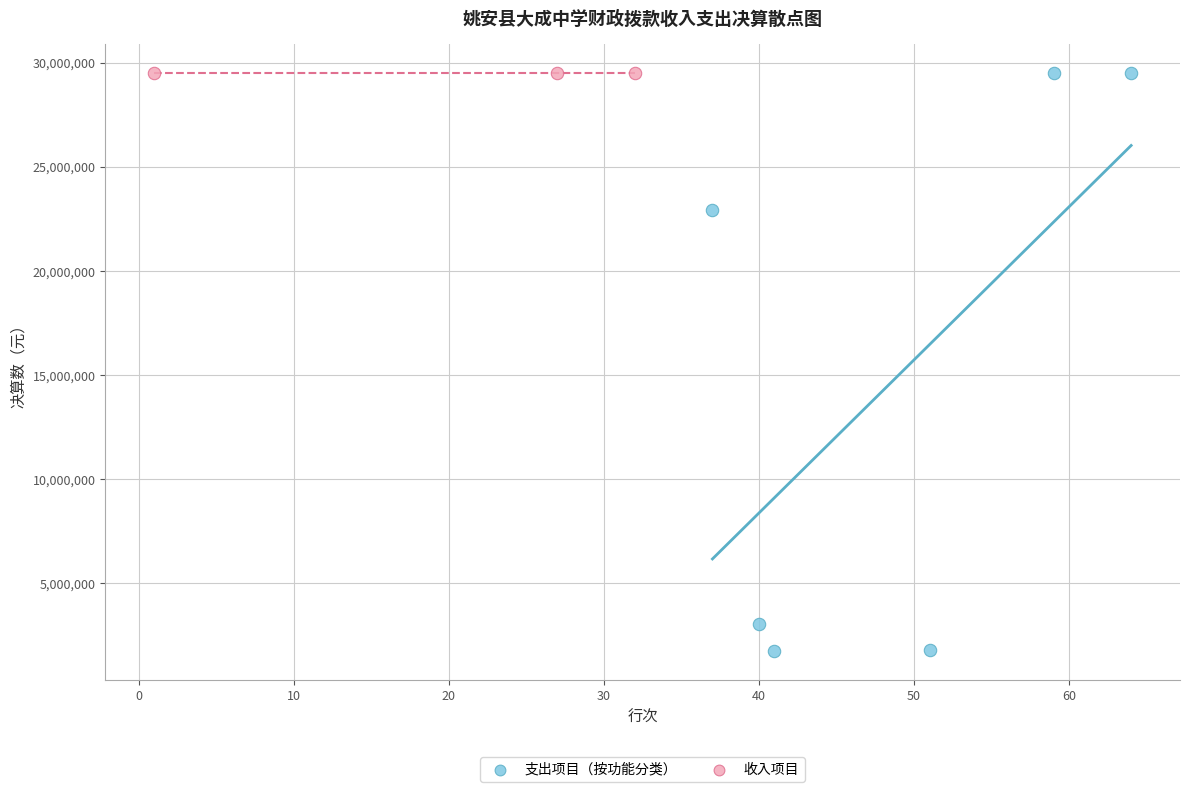

What are all the series names shown in the legend?

支出项目（按功能分类）, 收入项目